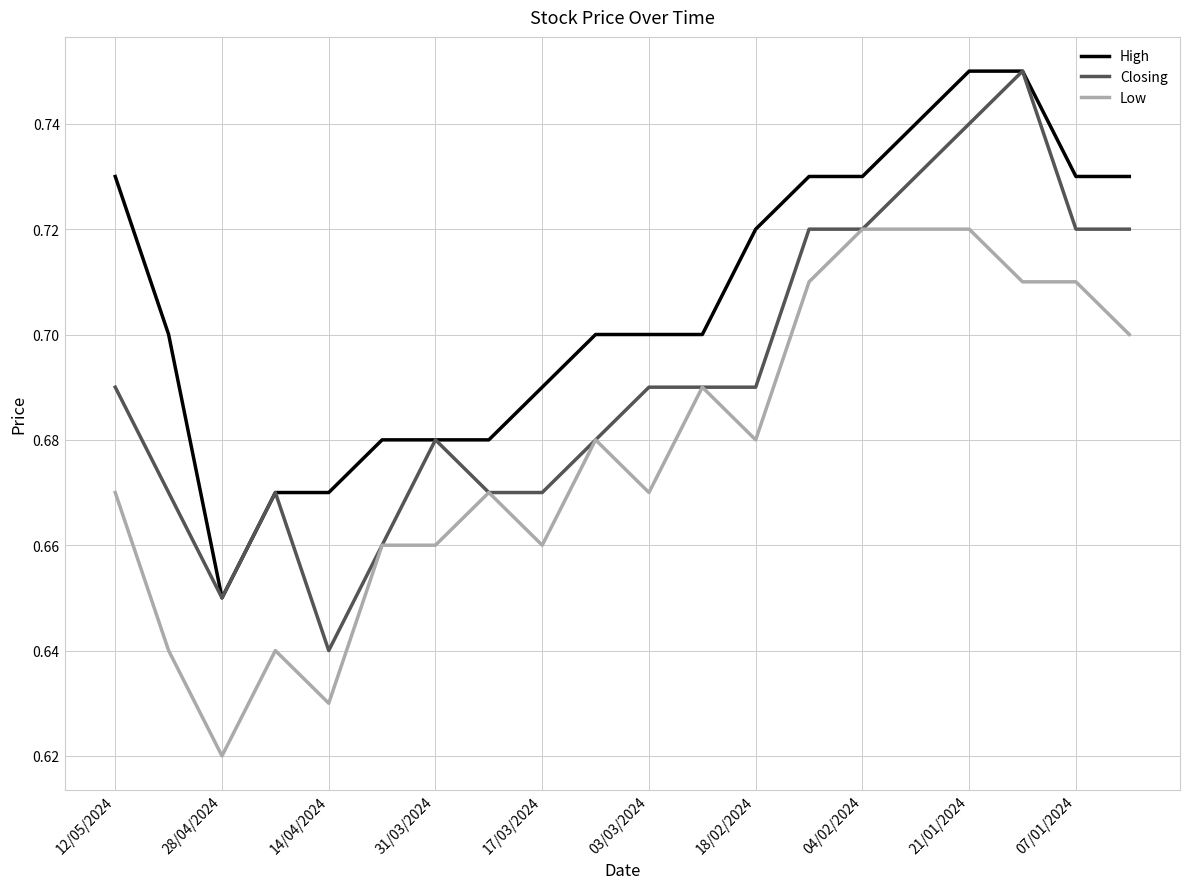

List the series in order of their overall mean, lowest first.

Low, Closing, High